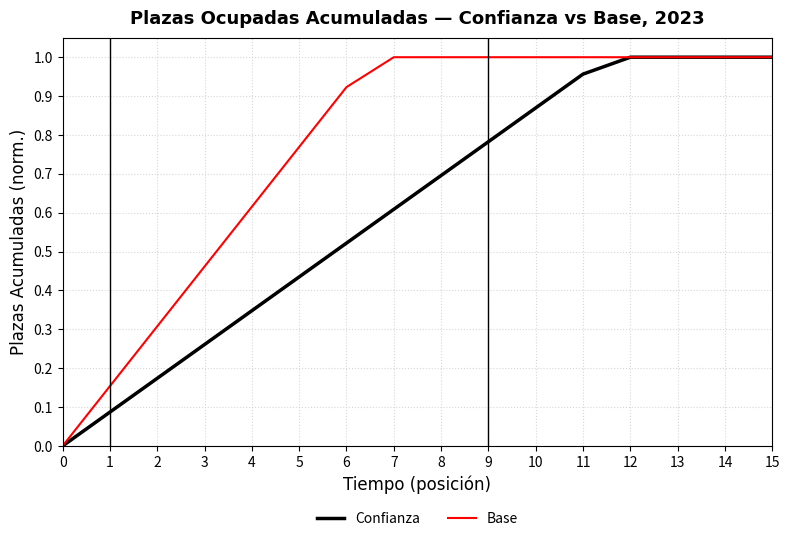

Is it true that Base equals 1.3 at 15?

False